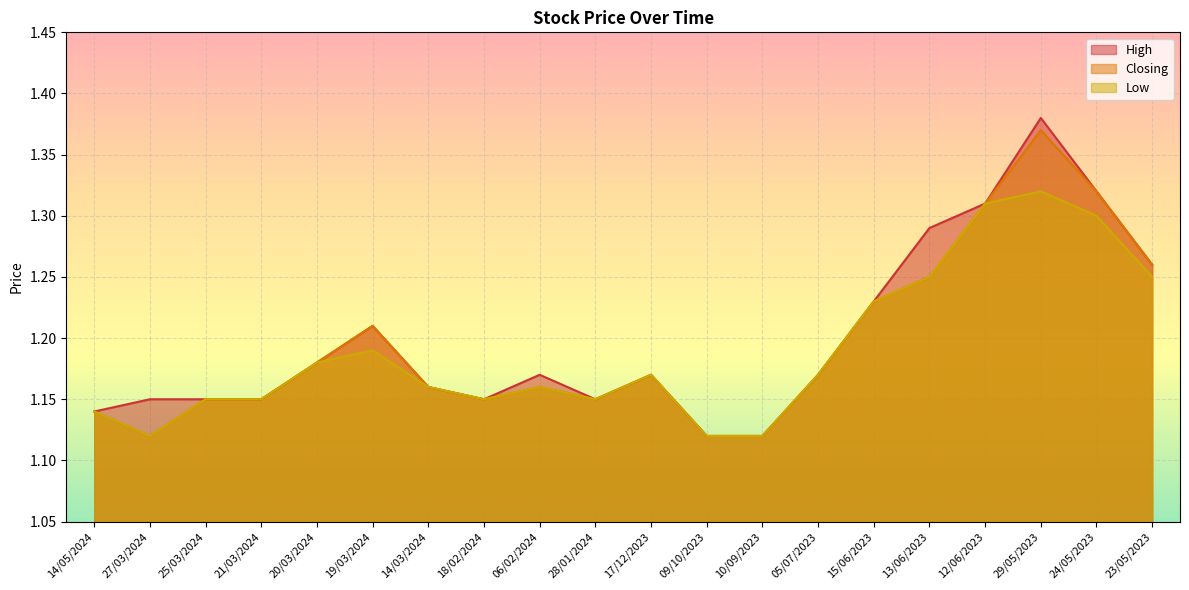

Reading left to right, list all the values displayed in this chart.

High: 14/05/2024=1.1	27/03/2024=1.1	25/03/2024=1.1	21/03/2024=1.1	20/03/2024=1.2	19/03/2024=1.2	14/03/2024=1.2	18/02/2024=1.1	06/02/2024=1.2	28/01/2024=1.1	17/12/2023=1.2	09/10/2023=1.1	10/09/2023=1.1	05/07/2023=1.2	15/06/2023=1.2	13/06/2023=1.3	12/06/2023=1.3	29/05/2023=1.4	24/05/2023=1.3	23/05/2023=1.3
Closing: 14/05/2024=1.1	27/03/2024=1.1	25/03/2024=1.1	21/03/2024=1.1	20/03/2024=1.2	19/03/2024=1.2	14/03/2024=1.2	18/02/2024=1.1	06/02/2024=1.2	28/01/2024=1.1	17/12/2023=1.2	09/10/2023=1.1	10/09/2023=1.1	05/07/2023=1.2	15/06/2023=1.2	13/06/2023=1.2	12/06/2023=1.3	29/05/2023=1.4	24/05/2023=1.3	23/05/2023=1.3
Low: 14/05/2024=1.1	27/03/2024=1.1	25/03/2024=1.1	21/03/2024=1.1	20/03/2024=1.2	19/03/2024=1.2	14/03/2024=1.2	18/02/2024=1.1	06/02/2024=1.2	28/01/2024=1.1	17/12/2023=1.2	09/10/2023=1.1	10/09/2023=1.1	05/07/2023=1.2	15/06/2023=1.2	13/06/2023=1.2	12/06/2023=1.3	29/05/2023=1.3	24/05/2023=1.3	23/05/2023=1.2